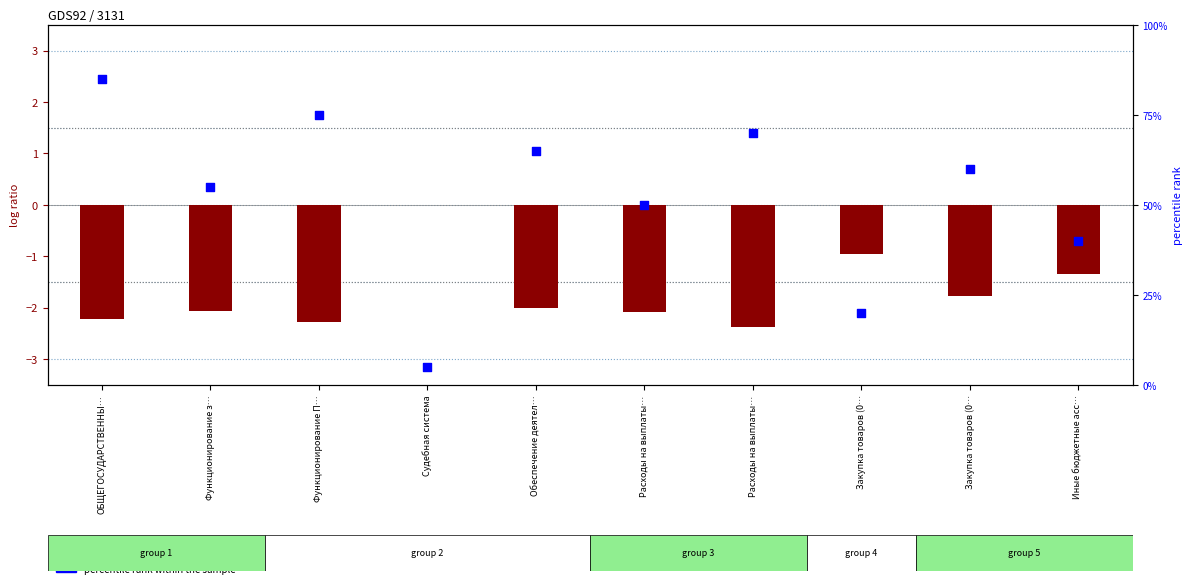

Which series contains the lowest Y value?

log ratio